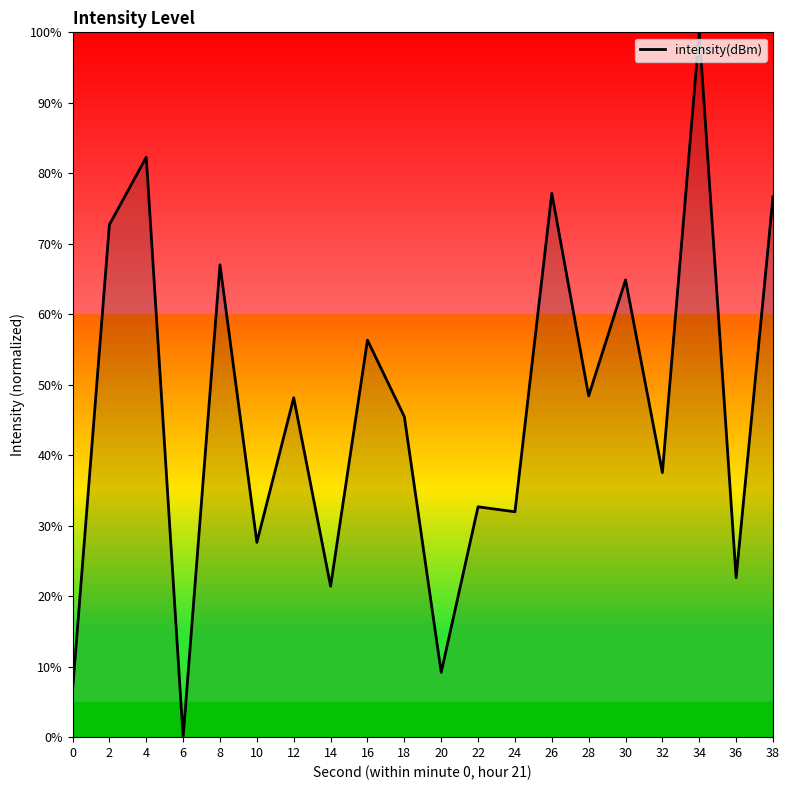

How many values exceed 48?

10